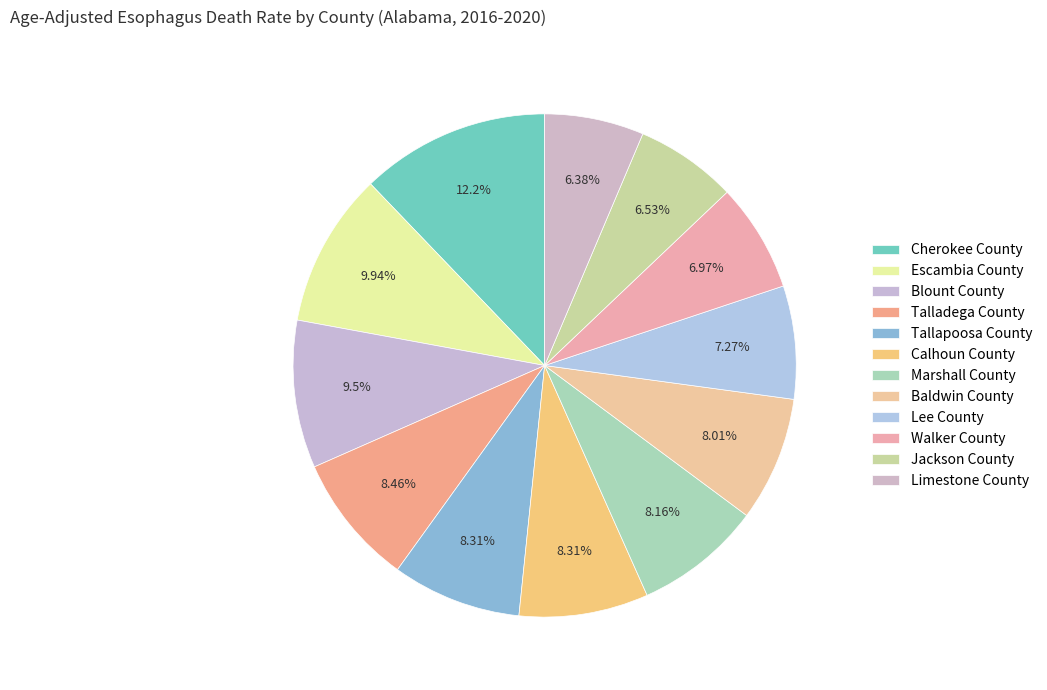

The Baldwin County slice represents 20% of the pie. True or false?

False